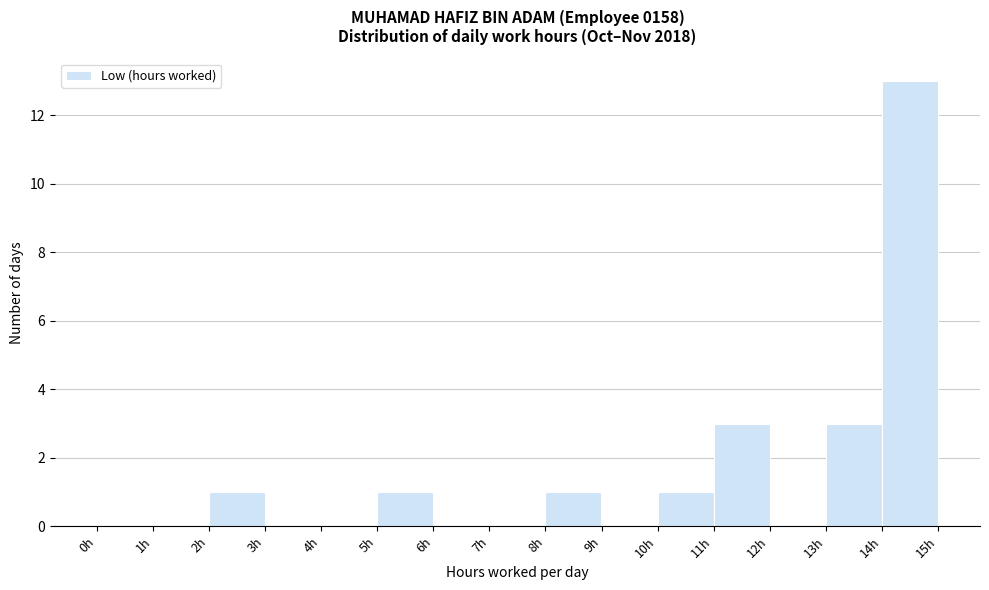

Reading left to right, transcribe this chart: for each bar, give the range it covers on the x-axis and its height. The values are not printed on the chart, so give them approximately, as read against the axis.

0 to 1: 0
1 to 2: 0
2 to 3: 1
3 to 4: 0
4 to 5: 0
5 to 6: 1
6 to 7: 0
7 to 8: 0
8 to 9: 1
9 to 10: 0
10 to 11: 1
11 to 12: 3
12 to 13: 0
13 to 14: 3
14 to 15: 13